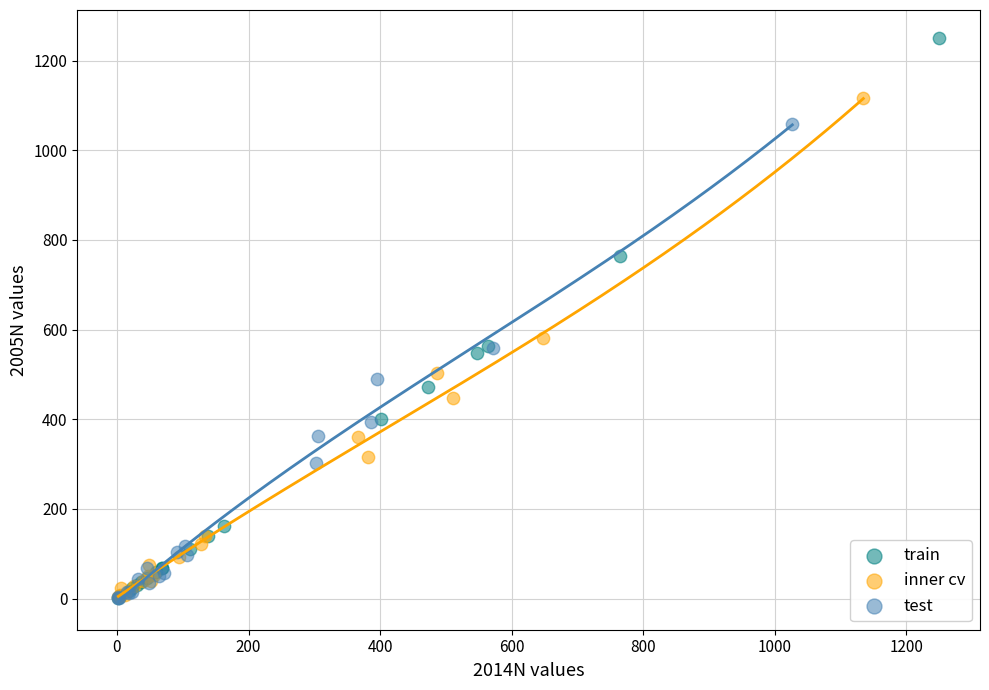

Which series has the widest spread of Y values?

train